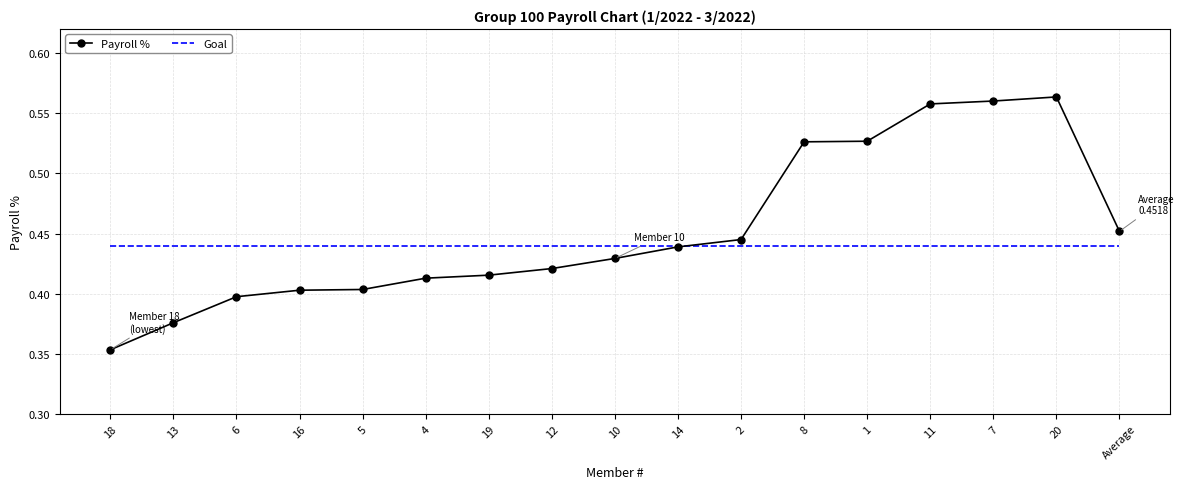

True or false: Payroll % and Goal intersect in this chart.

True